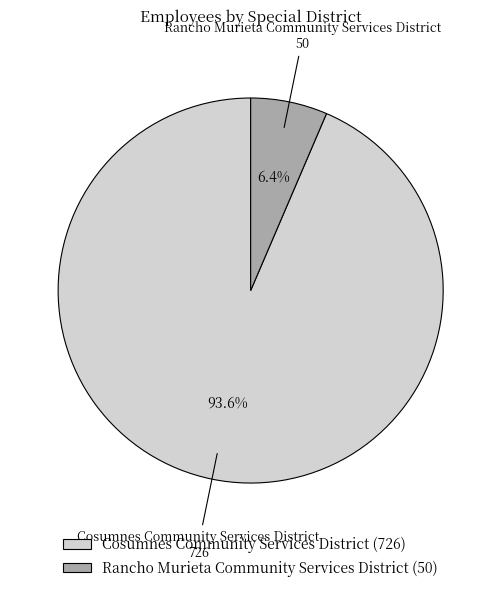

How many slices are in this pie chart?

2